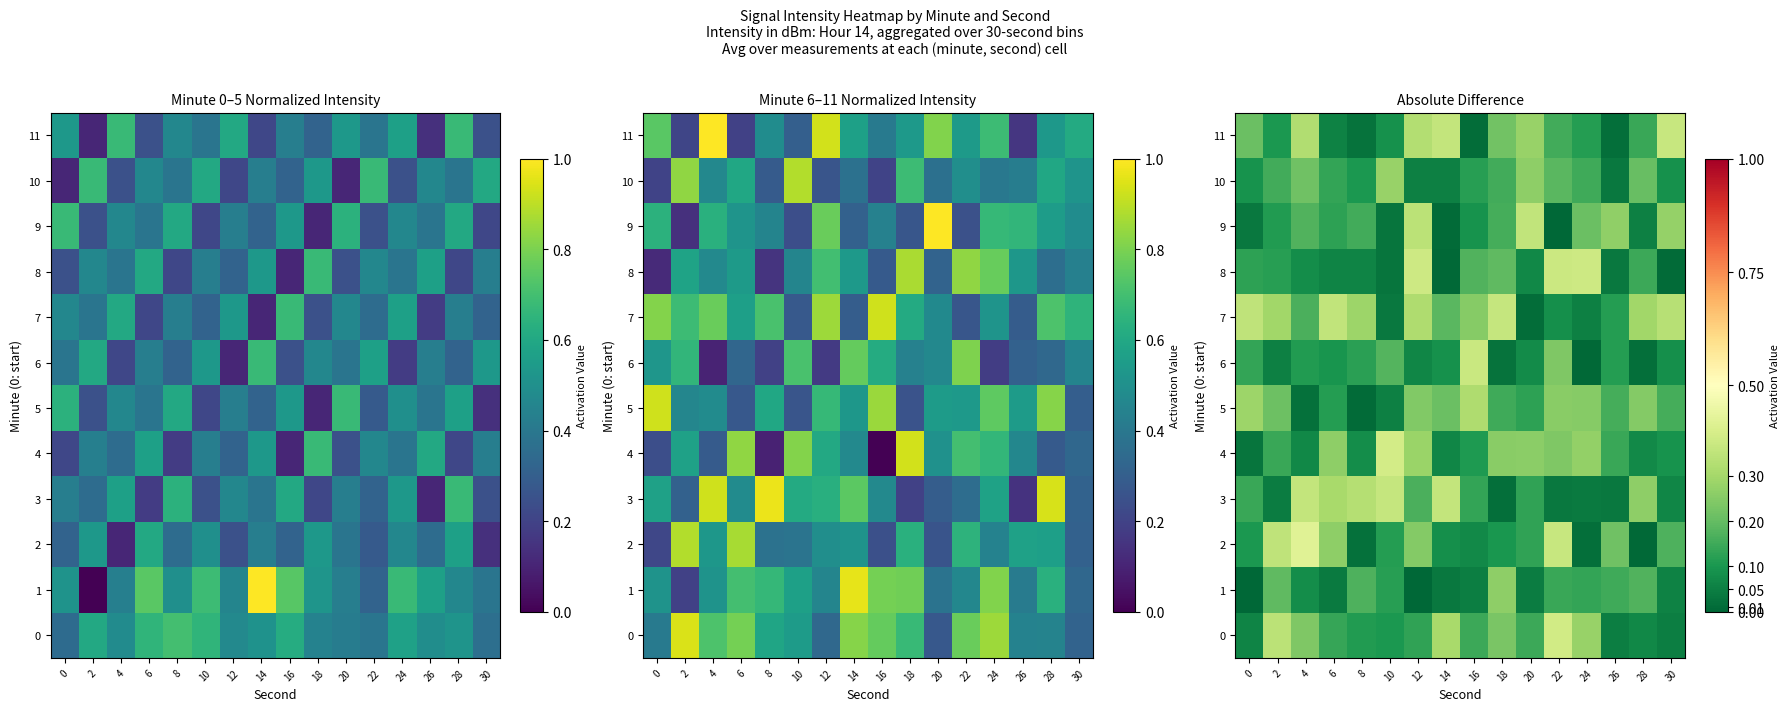

What is the difference between the maximum and minimum values in the 6 series?

0.4